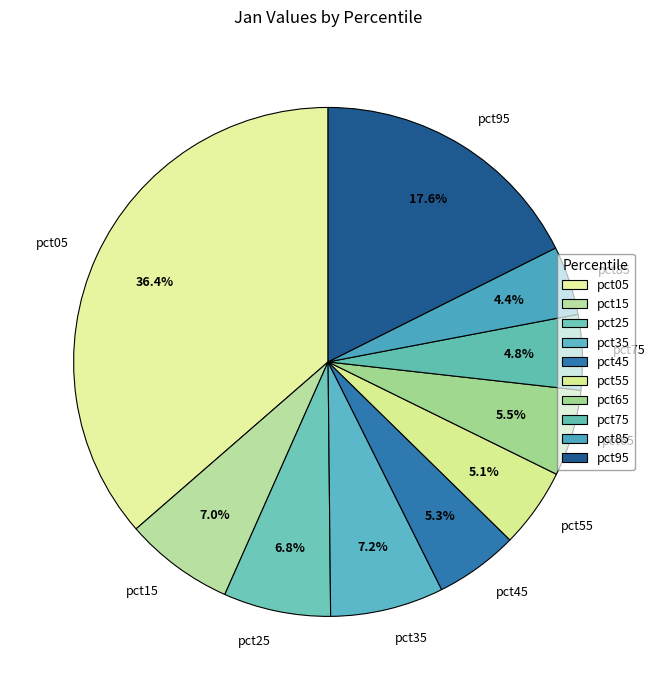

Which has a higher value, pct05 or pct35?

pct05